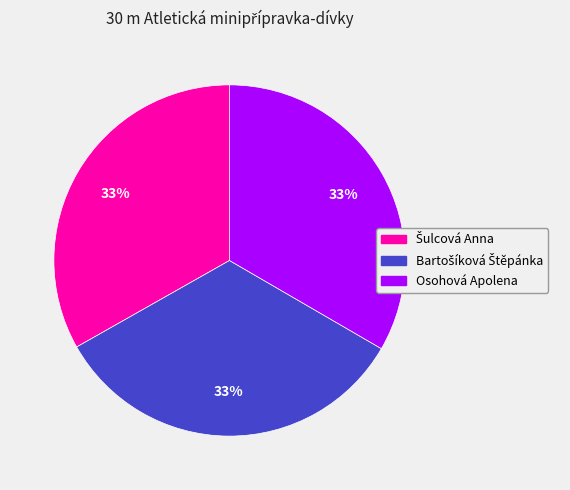

Is it true that Osohová Apolena is 42% of the pie?

False